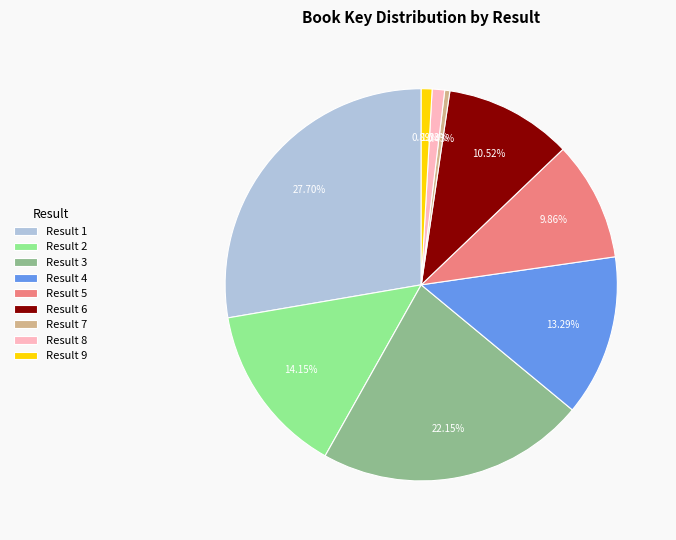

Does Result 9 account for over 50% of the chart?

No